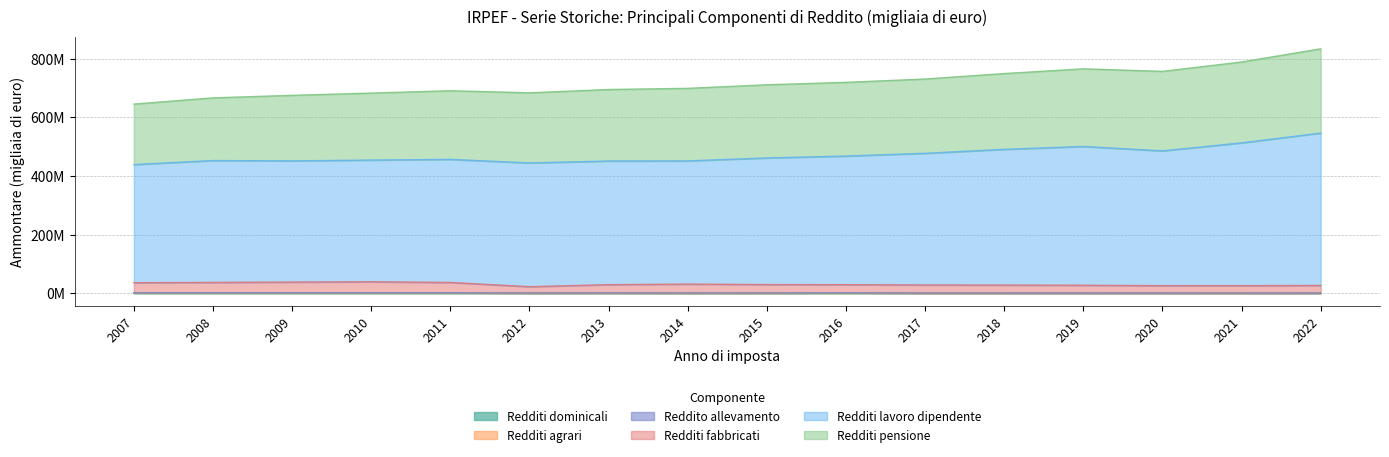

True or false: Redditi lavoro dipendente has a value of 128540701.6 at 2014.

False